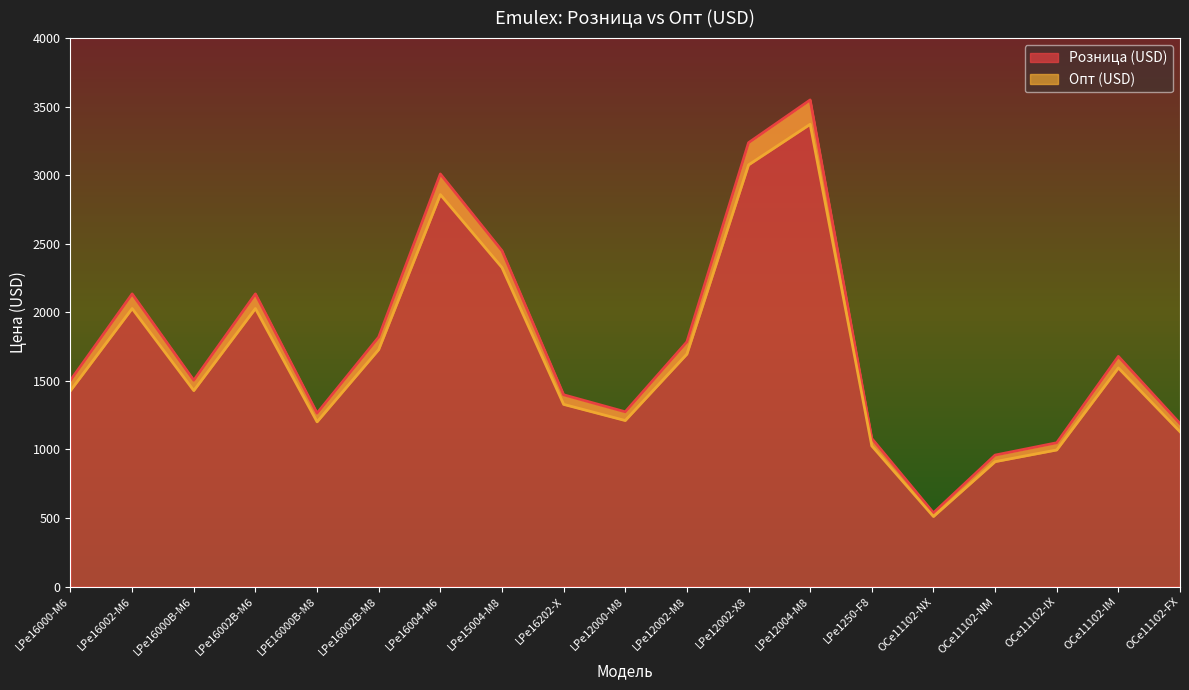

True or false: Опт (USD) and Розница (USD) cross at least once.

False